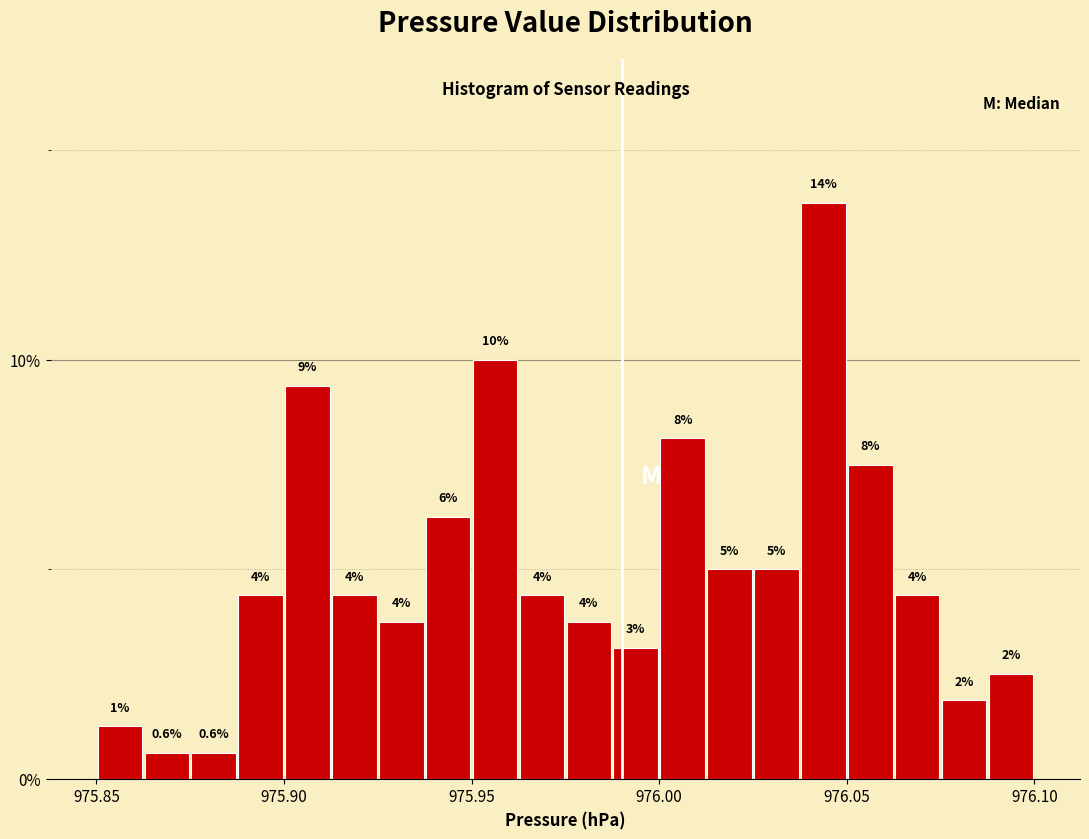

Around what value on the x-axis is the tallest bar? Give the approximate position of its centre, as read against the axis.

976.045